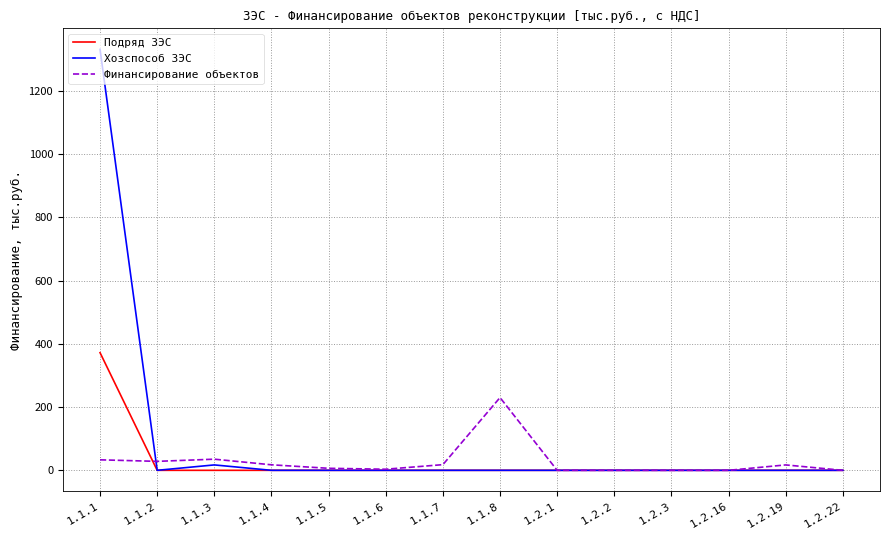

How many series are shown in this chart?

3